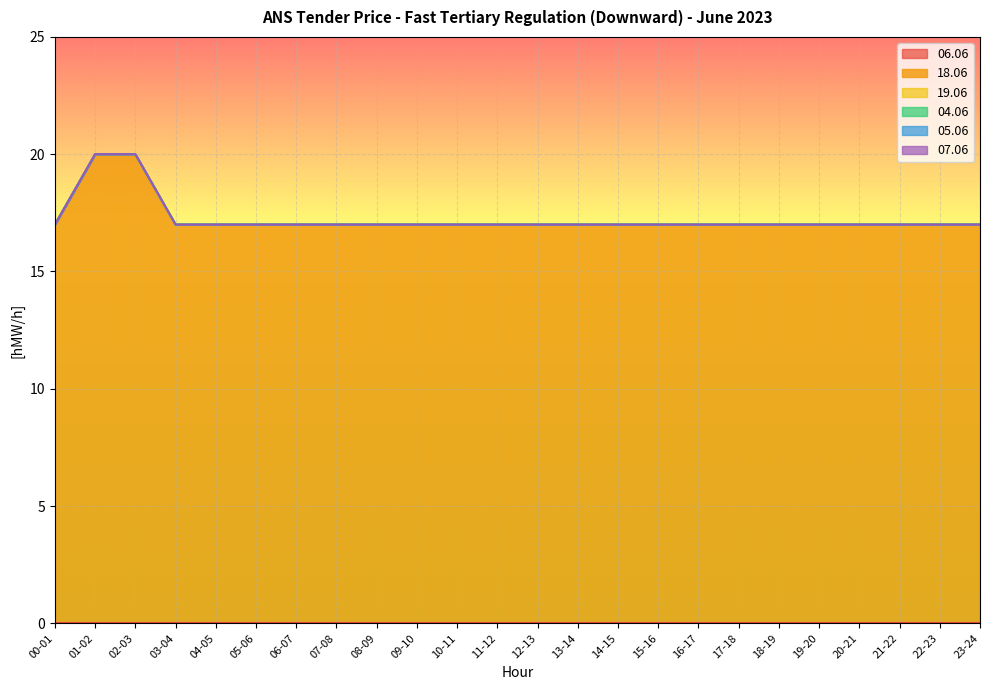

What position from the left is 22-23?

23